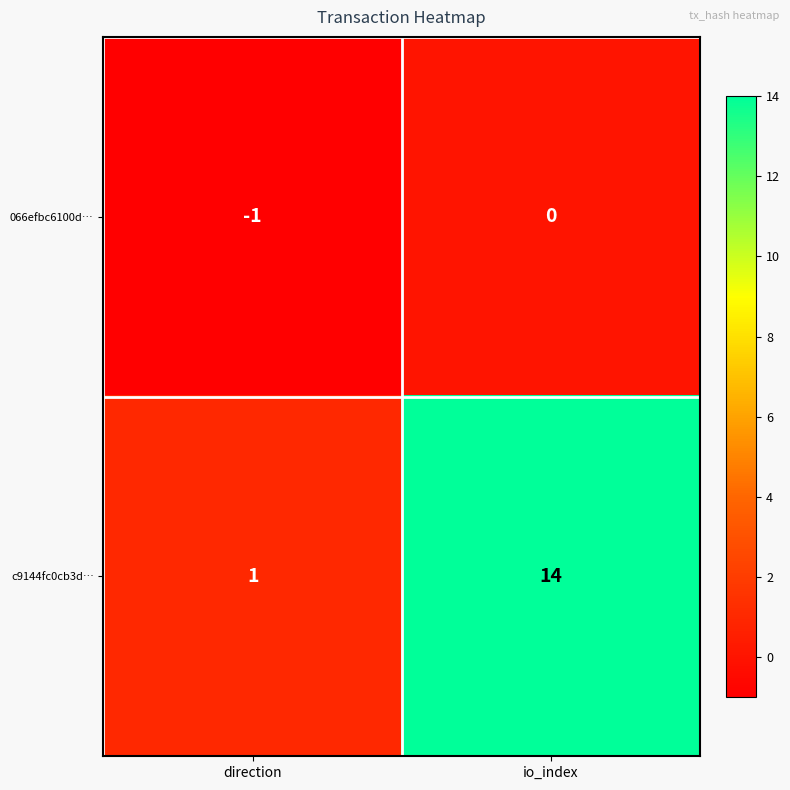

The c9144fc0cb3d… series shows 1 at direction. True or false?

True